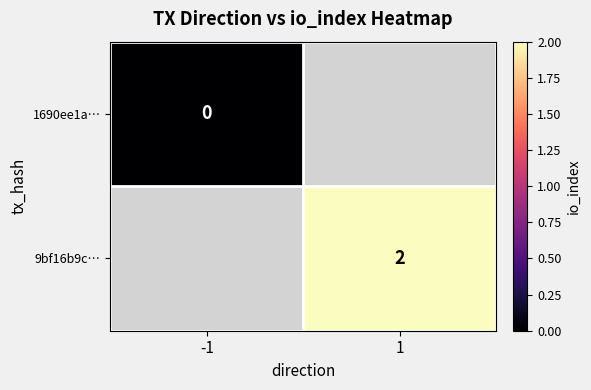

True or false: 9bf16b9c… has a value of 1 at 1.

False